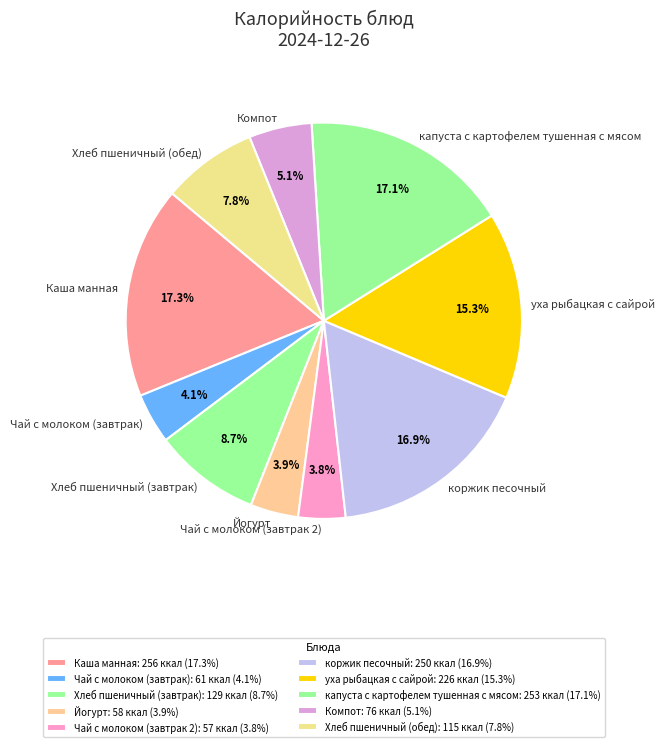

To the nearest percent, what is the difference between the largest and smallest slice percentages?

13%